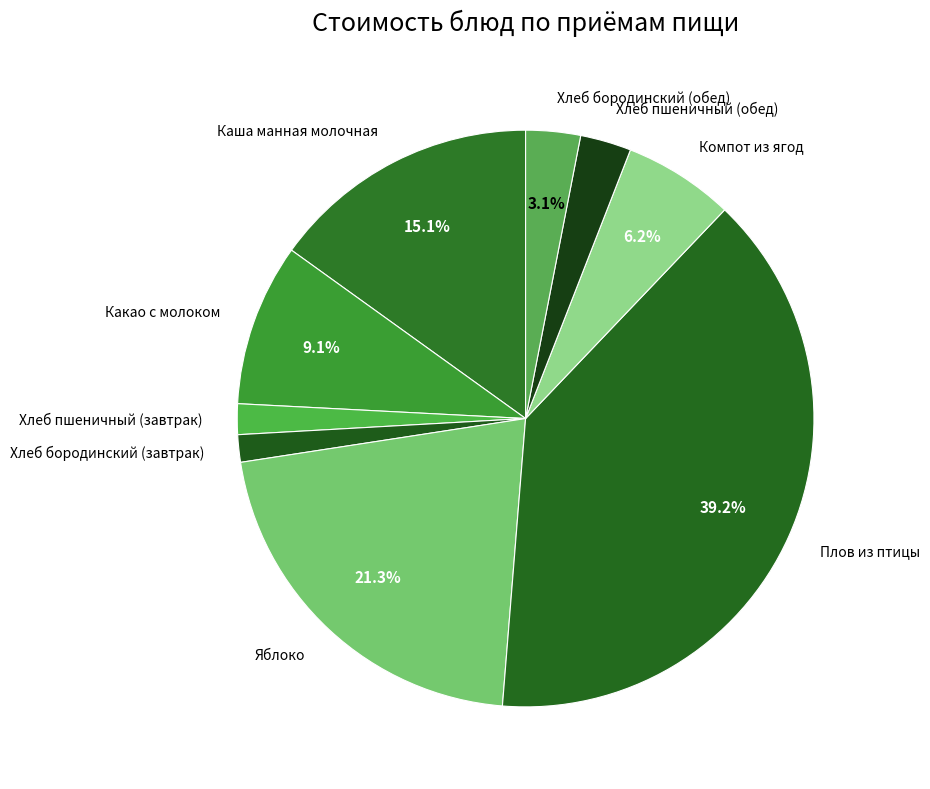

To the nearest percent, what is the difference between the largest and smallest slice percentages?

38%